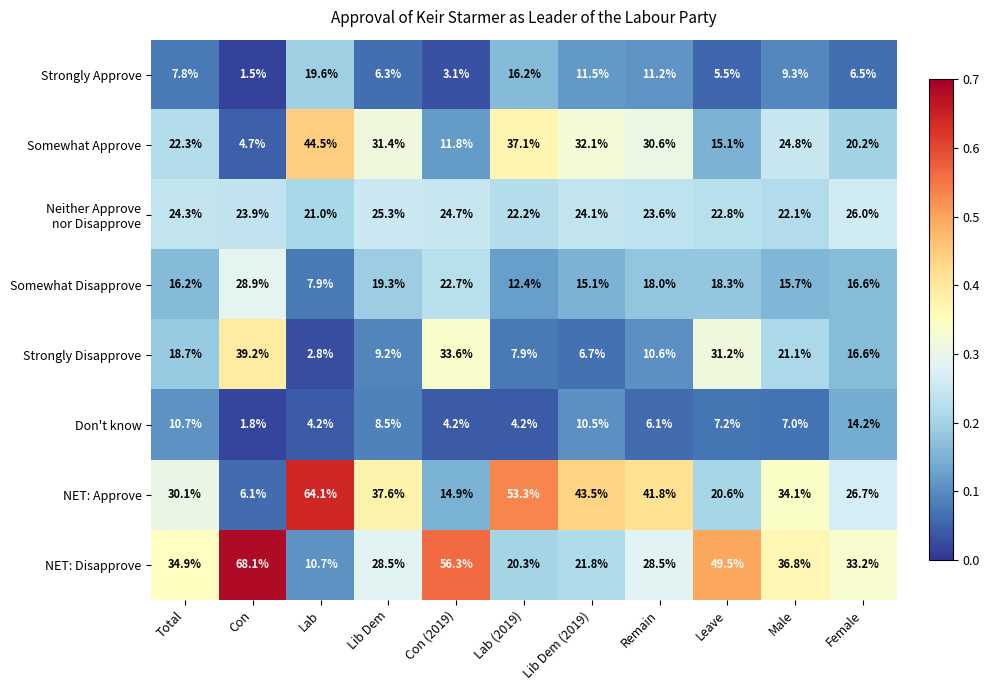

Which series has the largest range (max minus min)?

NET: Approve